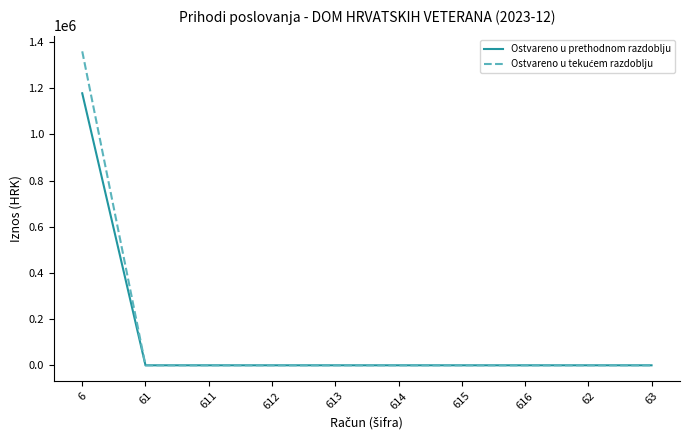

At which category is the sum across all series the highest?

6